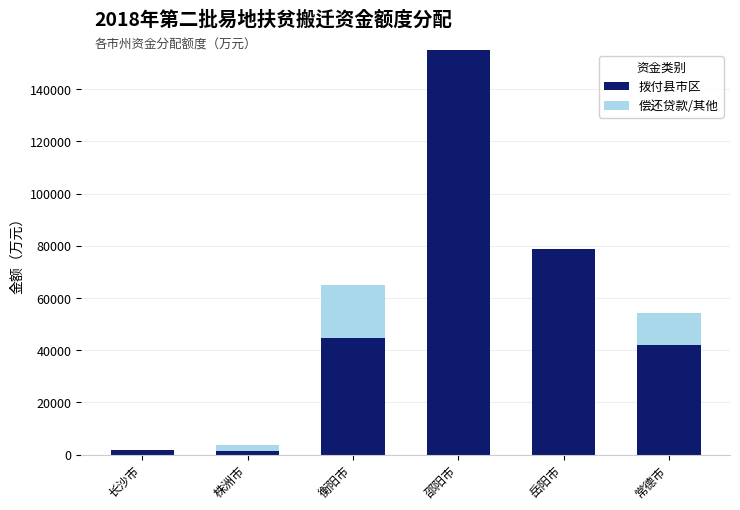

Is it true that 拨付县市区 equals 78602.0 at 岳阳市?

True